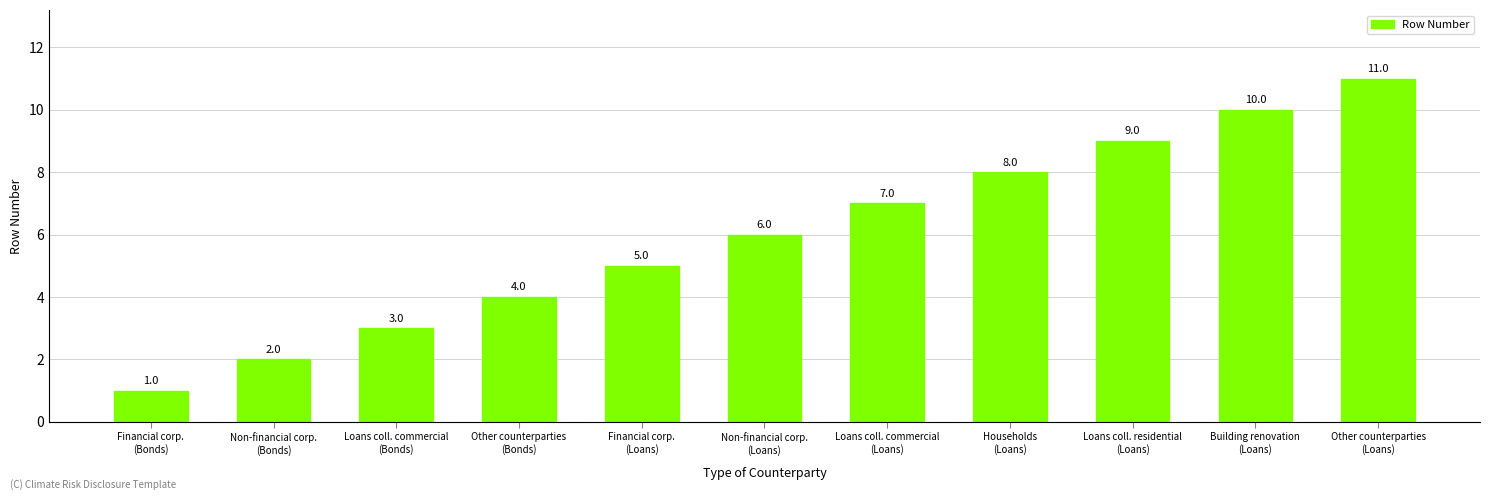

What is the sum of all values?

66